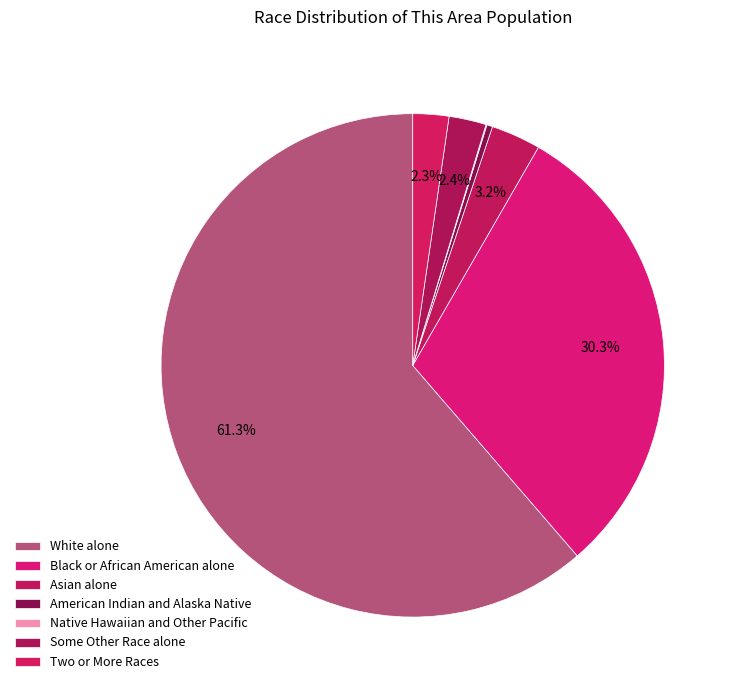

What portion of the pie excludes Black or African American alone?

69.7%